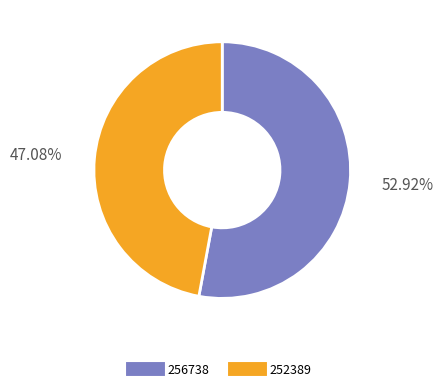

Which has a higher value, 252389 or 256738?

256738